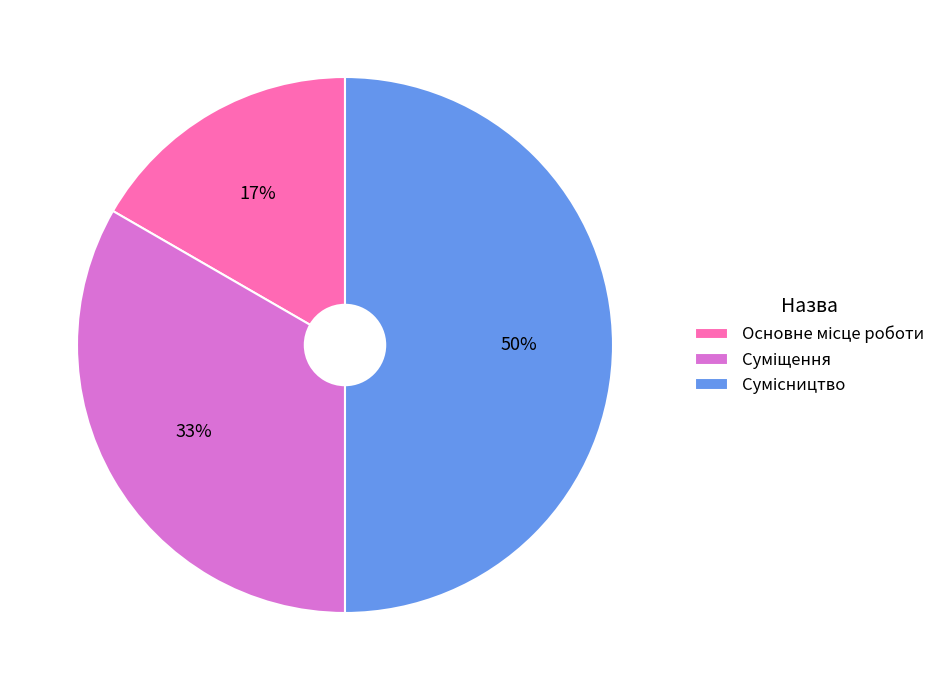

Count the number of slices in the pie.

3